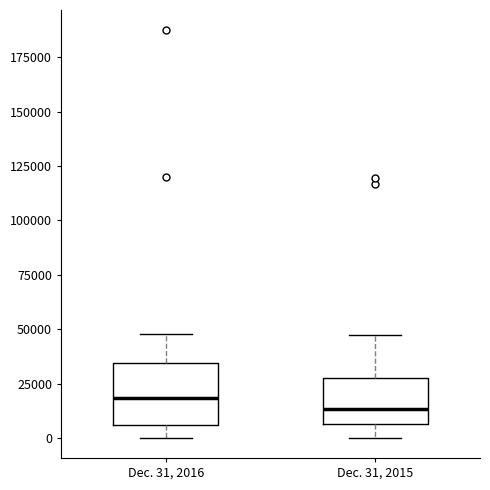

Reading left to right, transcribe this box plot: for each box, give where its median line is, the range the box spans, and where its two whiskers end, as read against the y-axis. The values are not printed on the chart, so give them approximately, as read against the axis.

Dec. 31, 2016: median 20000, box 5000 to 35000, whiskers 0 to 50000
Dec. 31, 2015: median 15000, box 5000 to 30000, whiskers 0 to 45000